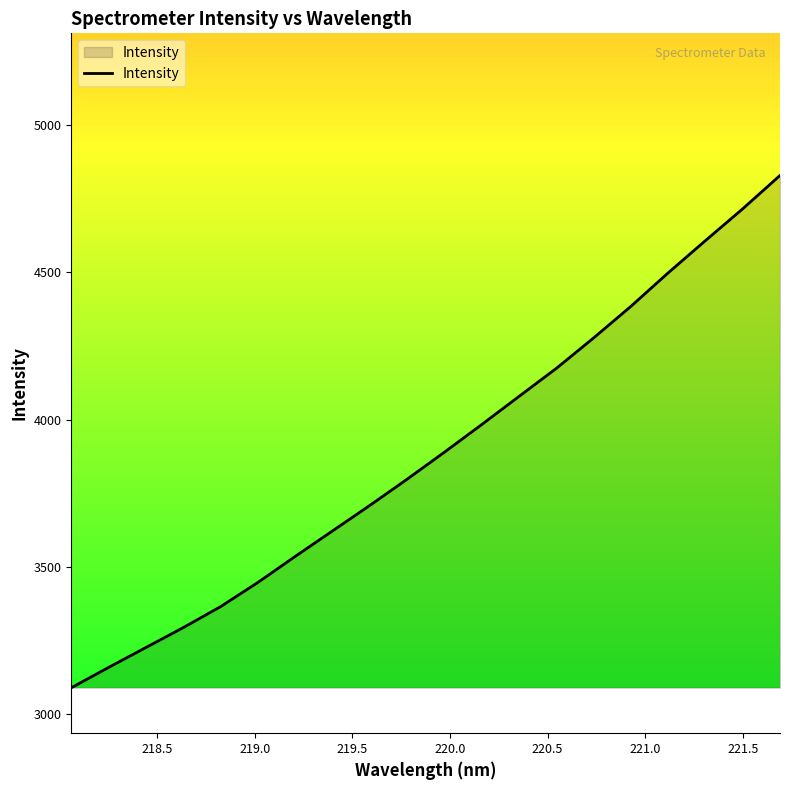

What is the smallest value displayed?

3088.8